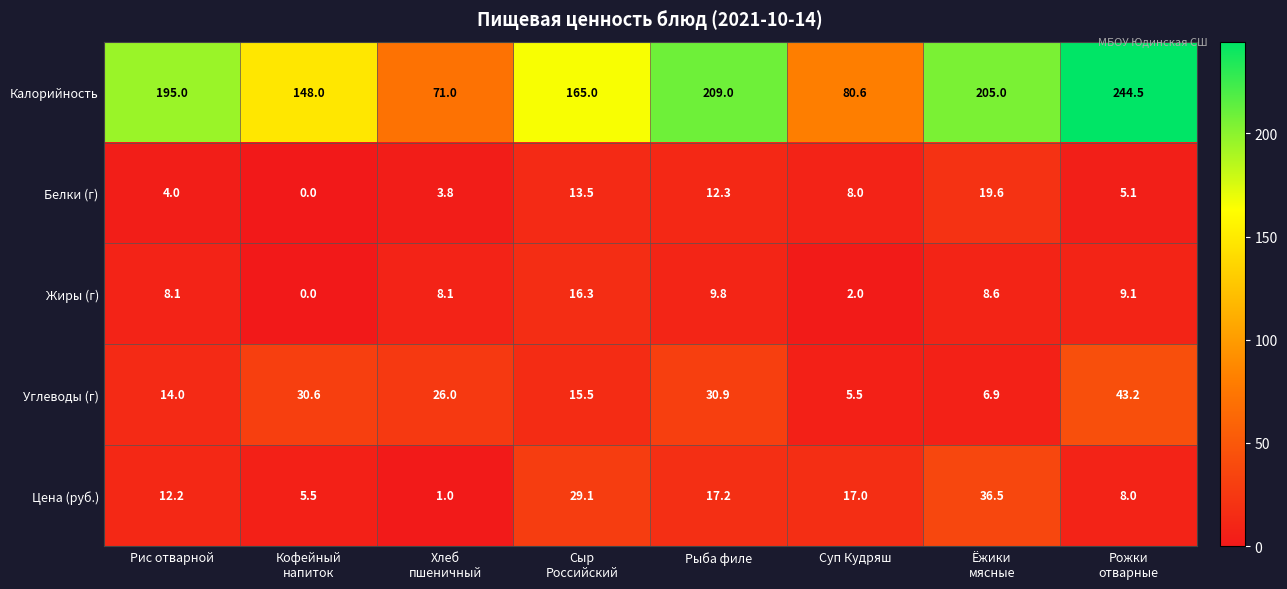

Which series has the largest total across all categories?

Калорийность